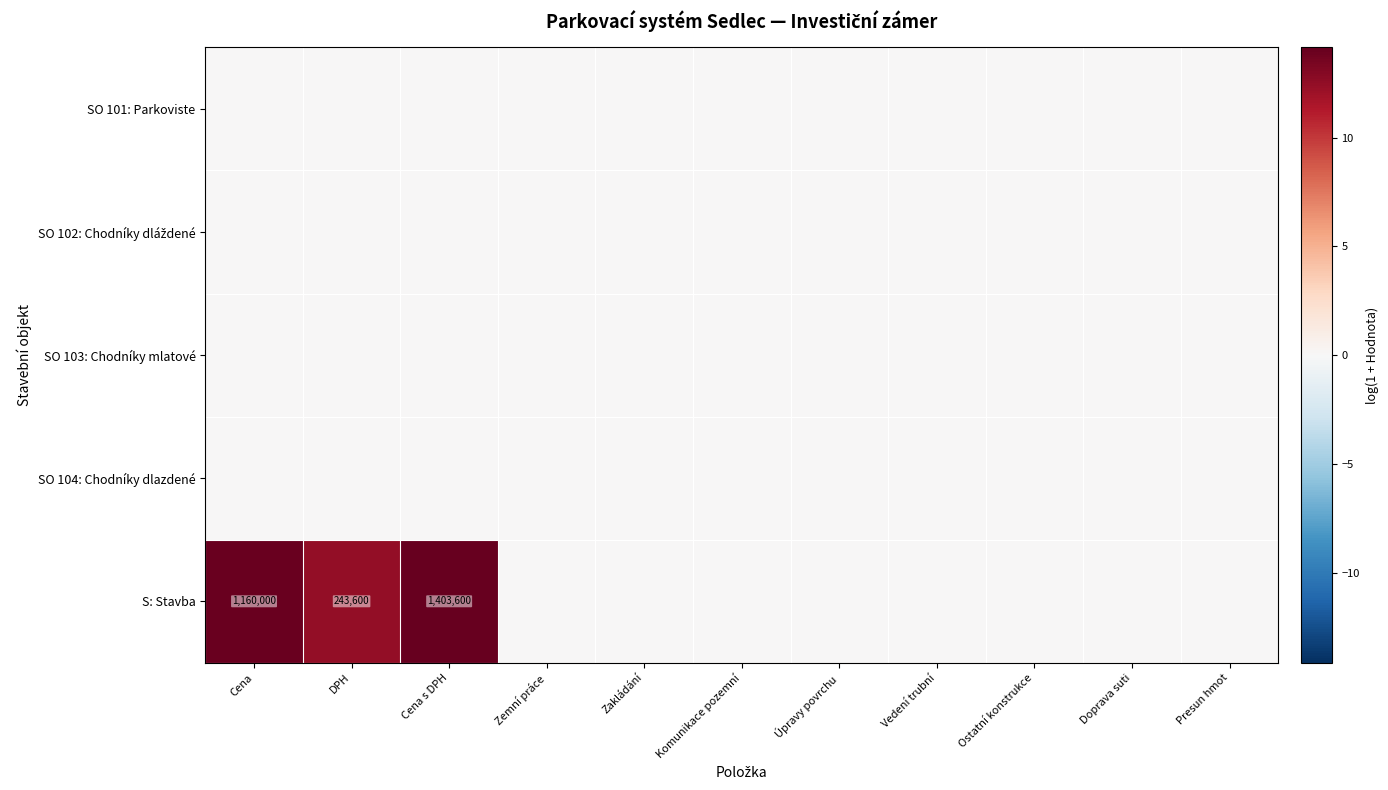

Is it true that S: Stavba equals 1403600 at Cena s DPH?

True